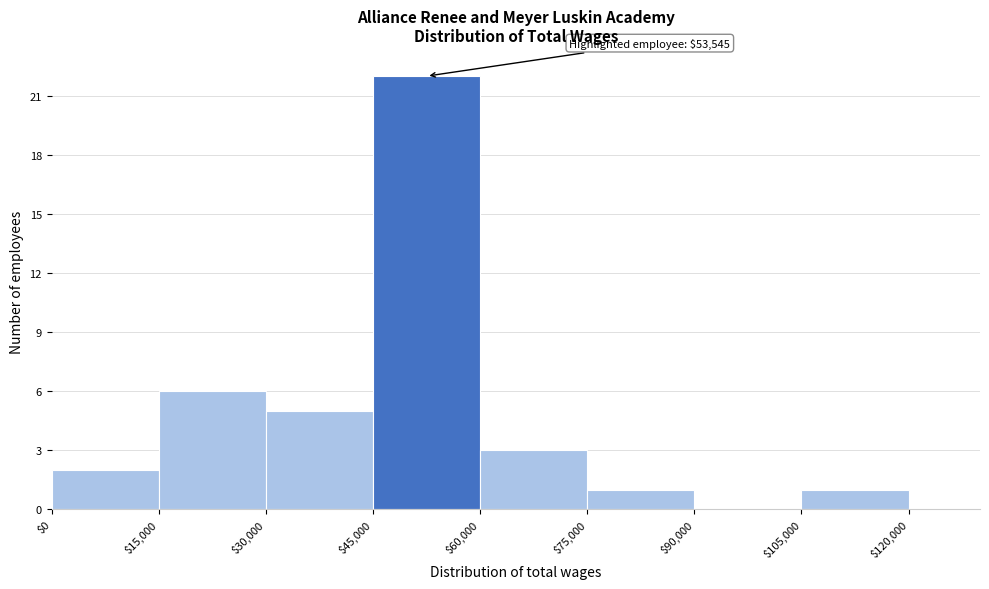

Which range on the x-axis has the tallest bar?

$45,000 to $60,000